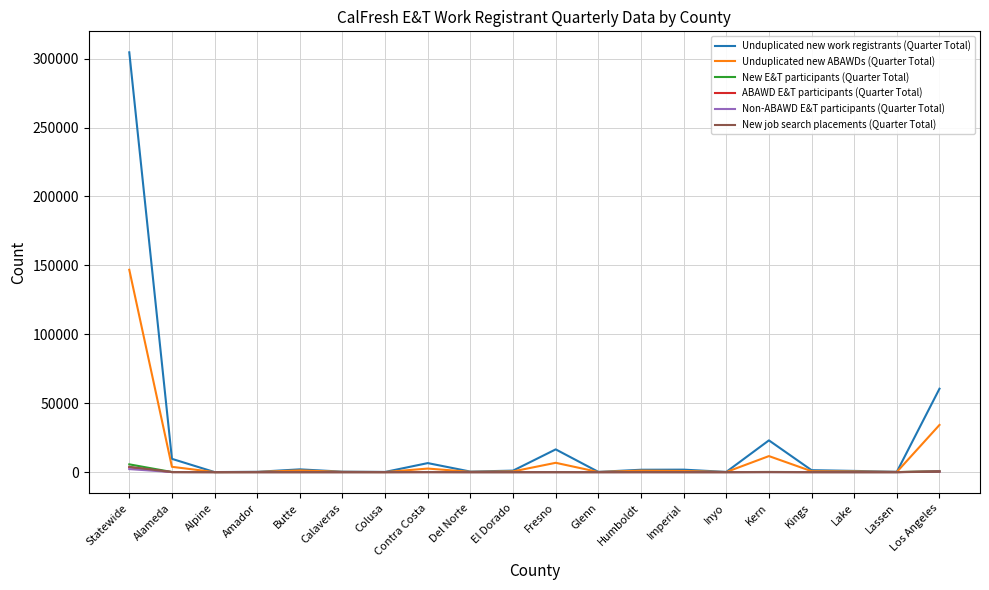

The value of New E&T participants (Quarter Total) at Butte is 0. True or false?

True